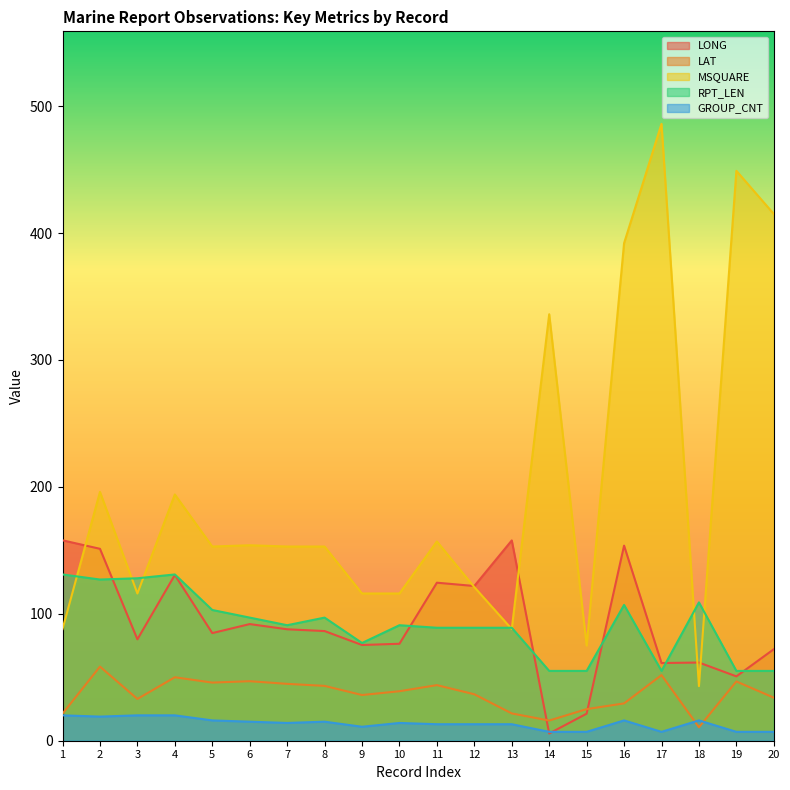

Which series has the largest total across all categories?

MSQUARE